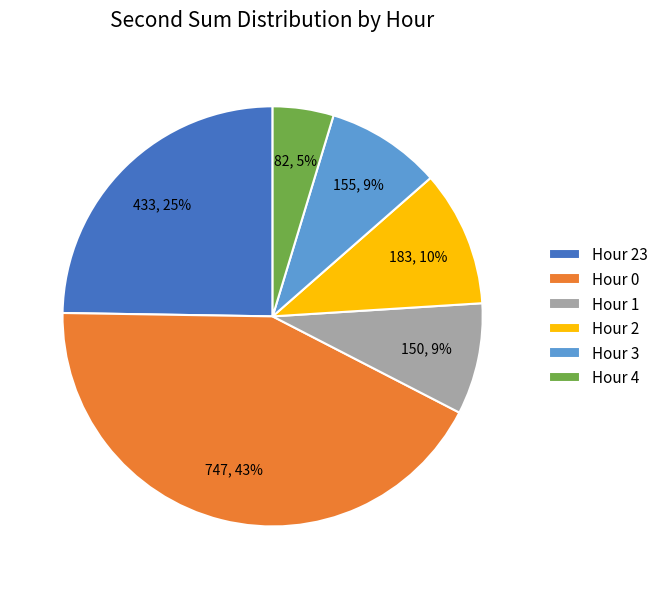

Do Hour 23 and Hour 3 together represent more than half of the pie?

No